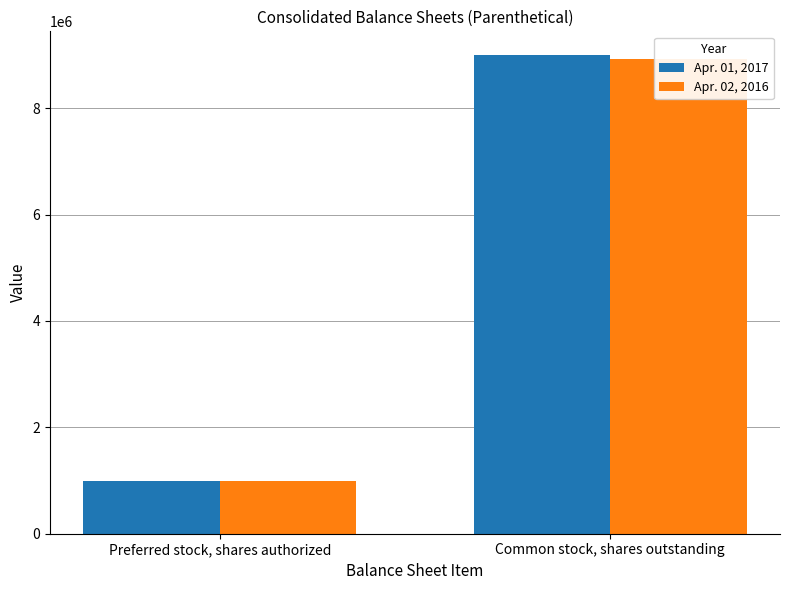

Is the value of Apr. 02, 2016 at Common stock, shares outstanding greater than the value of Apr. 01, 2017 at Common stock, shares outstanding?

No